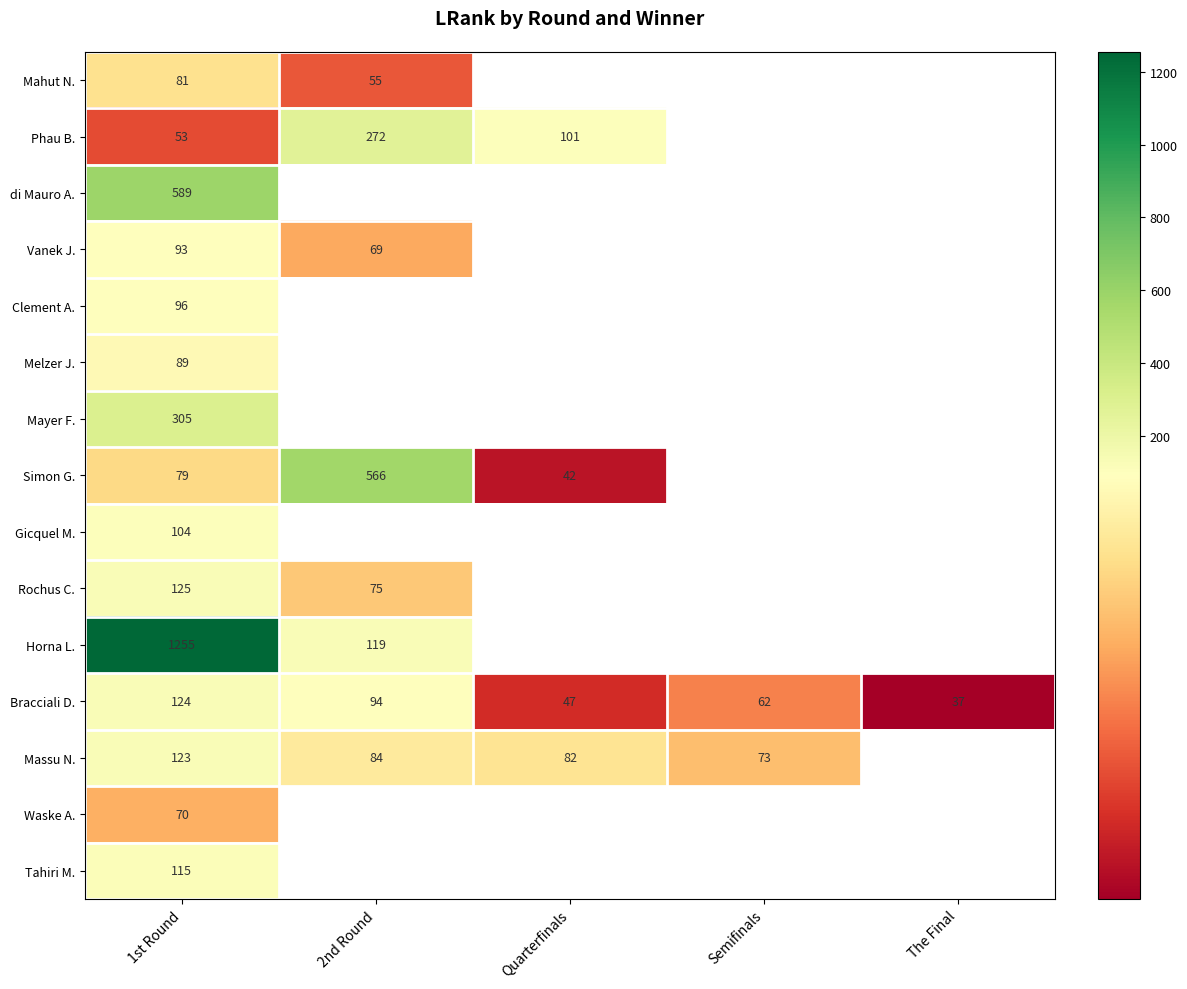

The value of Melzer J. at 1st Round is 89. True or false?

True